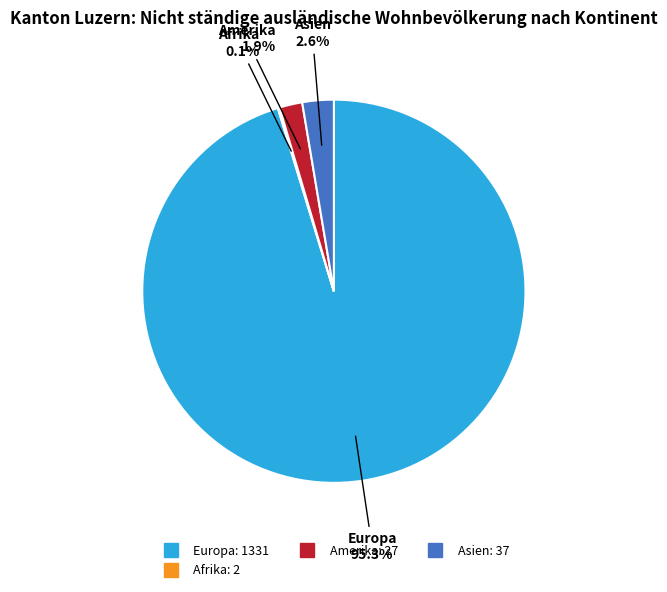

Is there a majority slice in this chart?

Yes